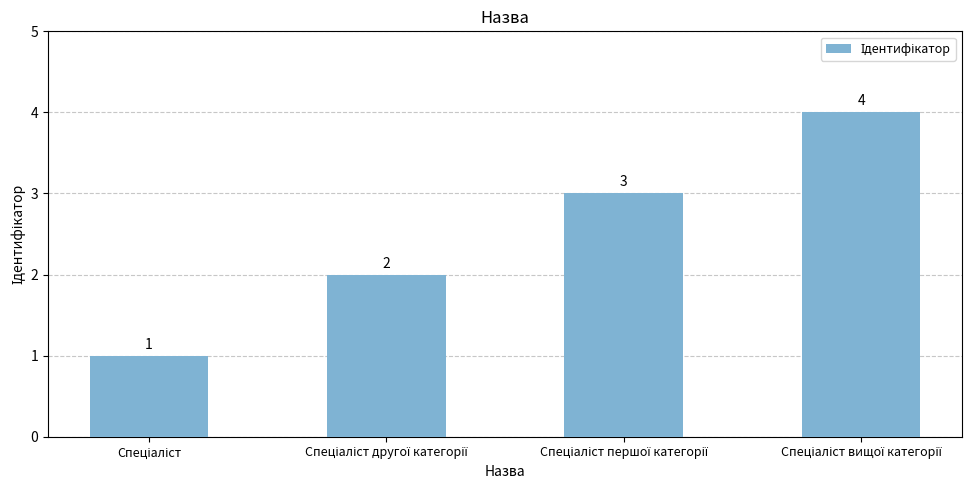

What is the greatest value displayed?

4